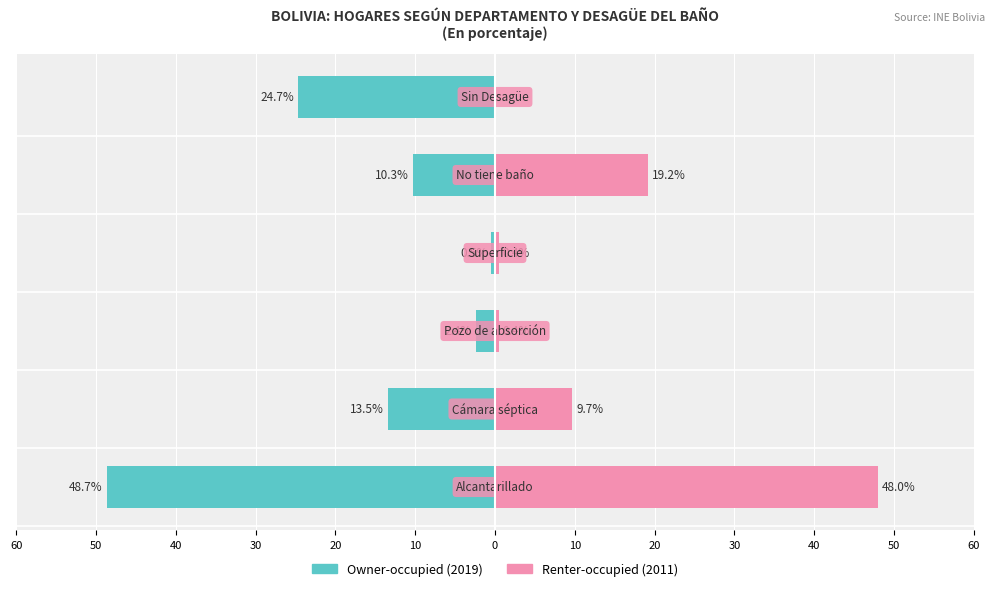

How many bars are there in total?

12